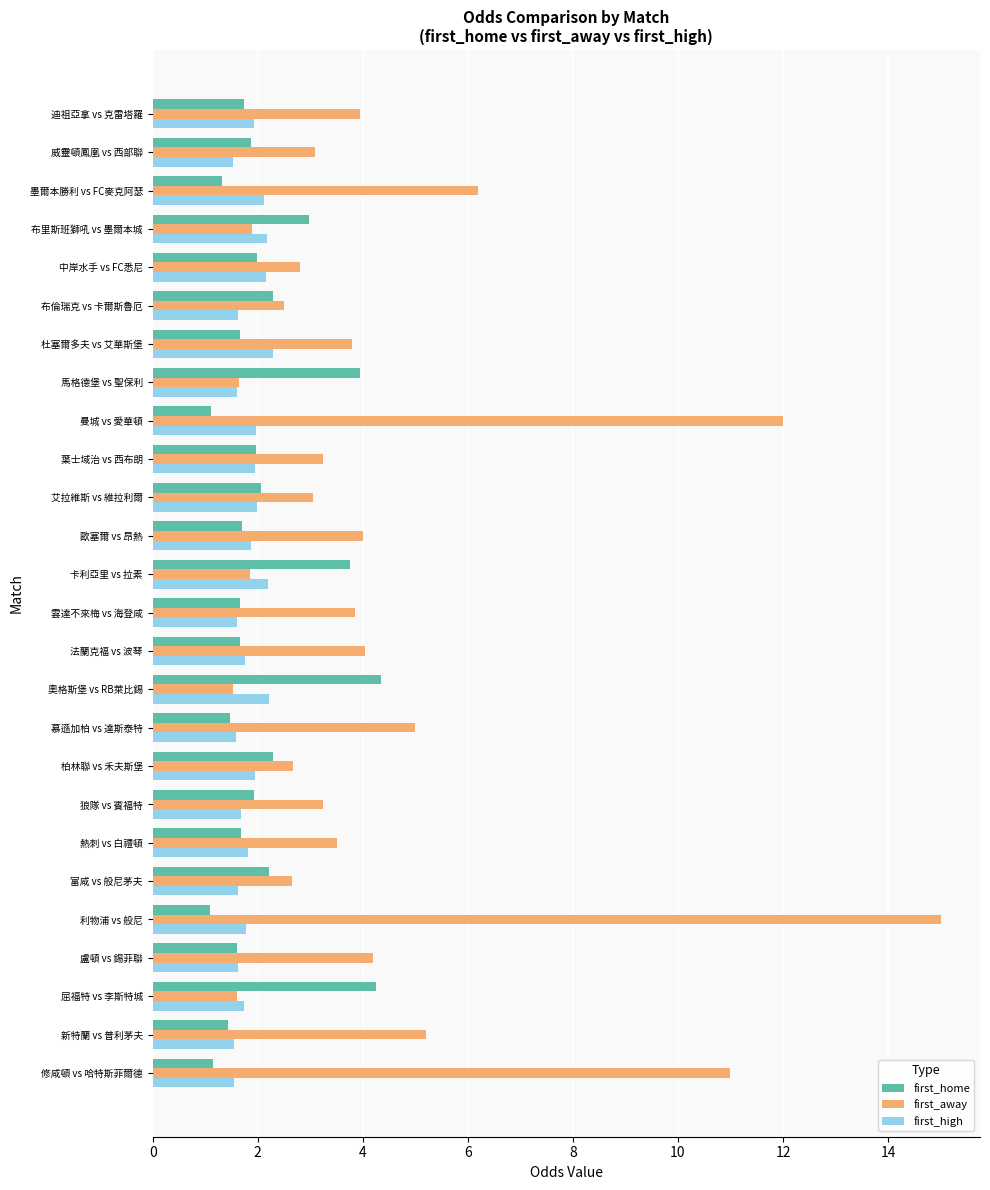

What is the minimum value for first_away?

1.5